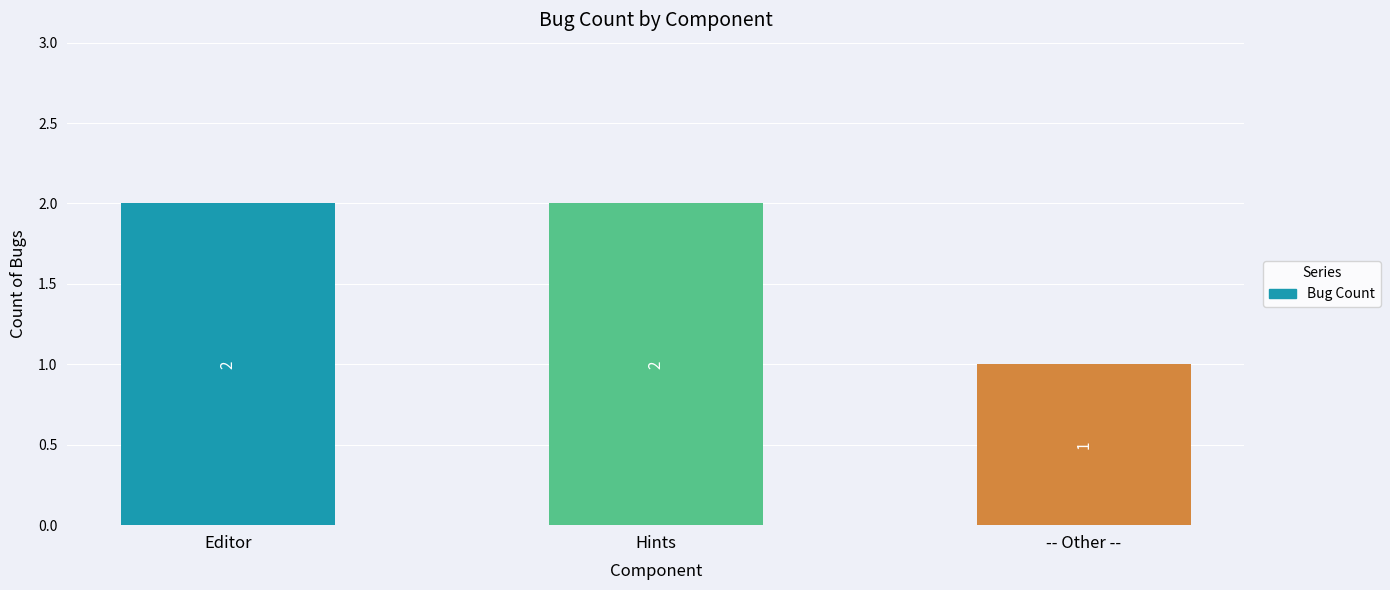

What is the approximate value at Hints?

2